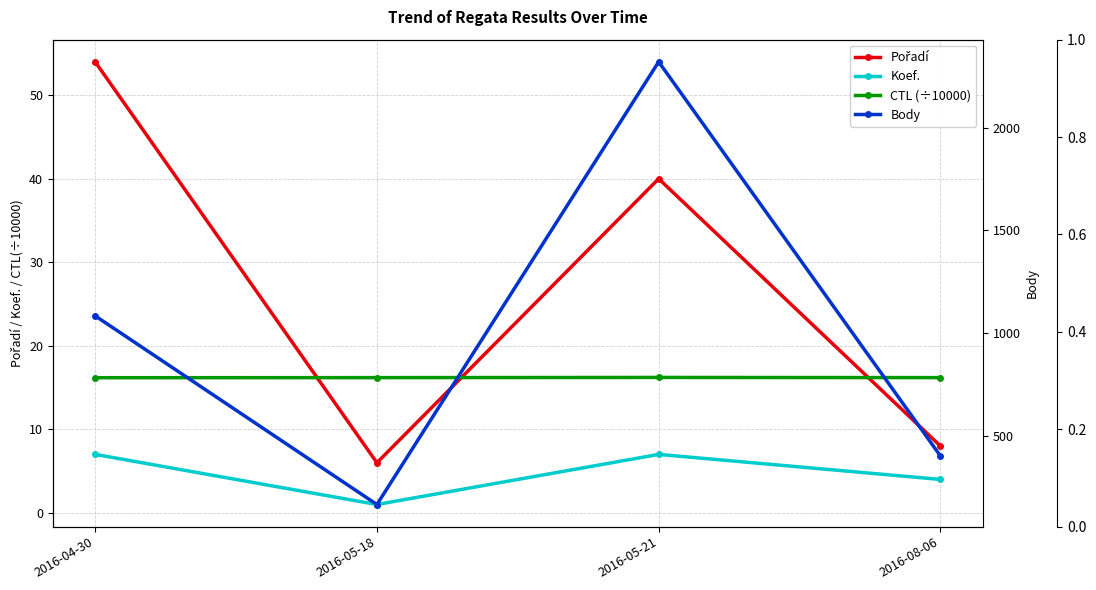

Where is Koef. nearest to the value 4?

2016-08-06